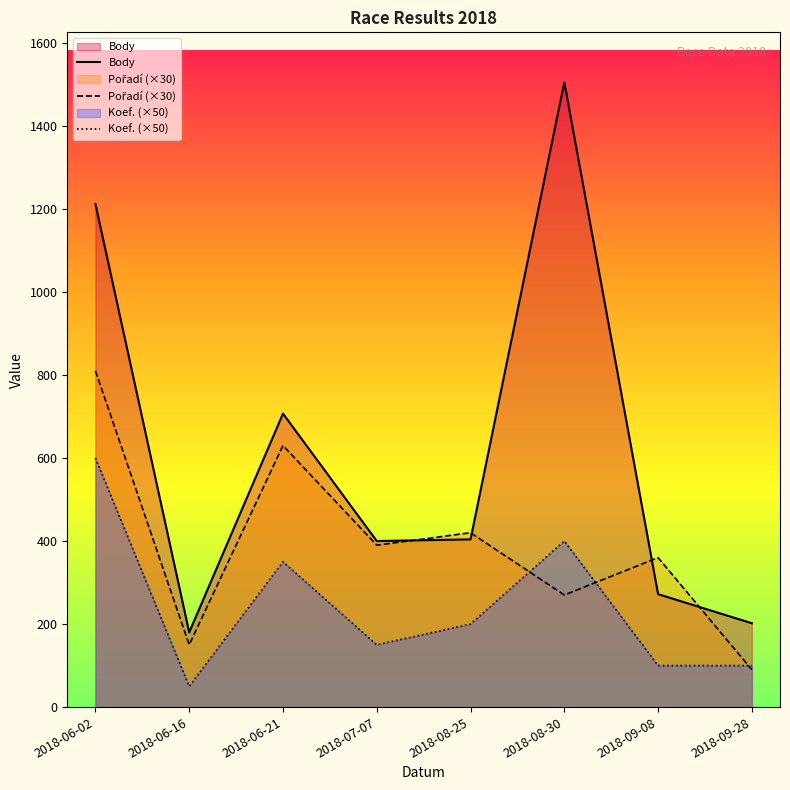

Between 2018-09-08 and 2018-08-30, which is larger?

2018-08-30